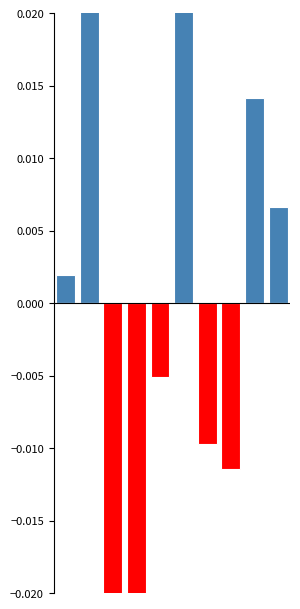

Which category has the lowest value across all series?

3